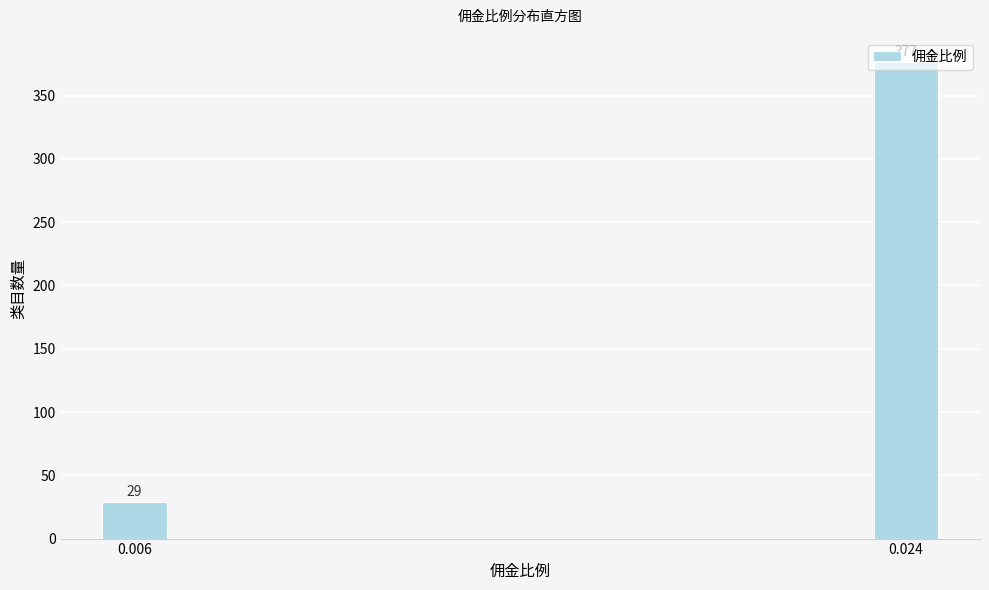

At which category does the chart reach its peak across all series?

0.024